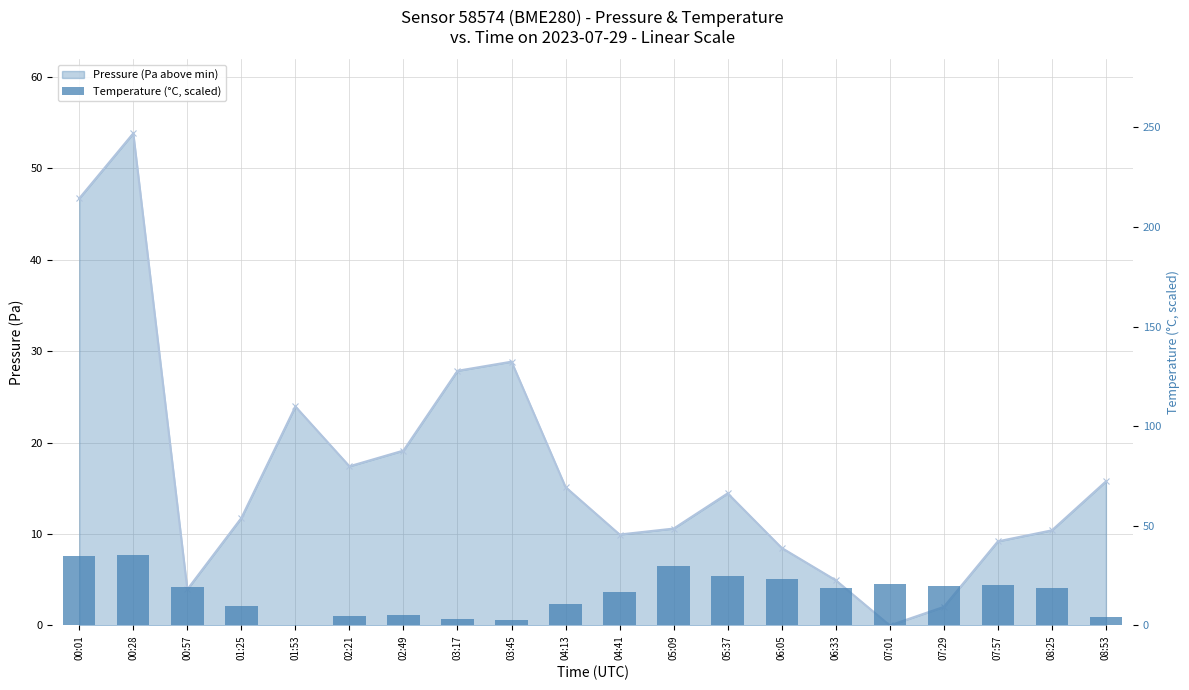

Is the value of Pressure (Pa above min) at 06:05 greater than the value of Temperature (°C, scaled) at 07:57?

No